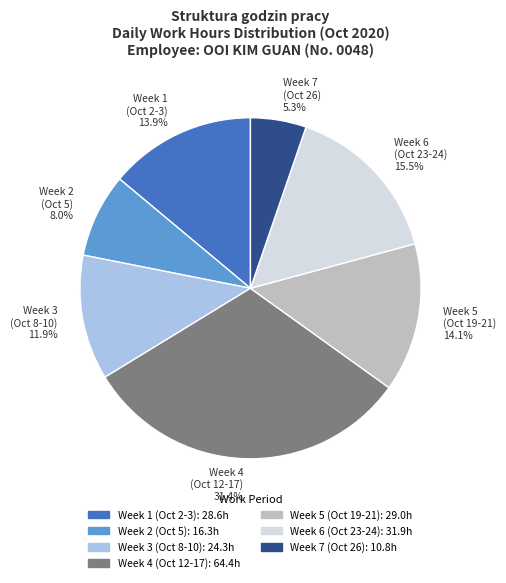

Which category has the biggest portion of the pie?

Week 4 (Oct 12-17) 31.4%